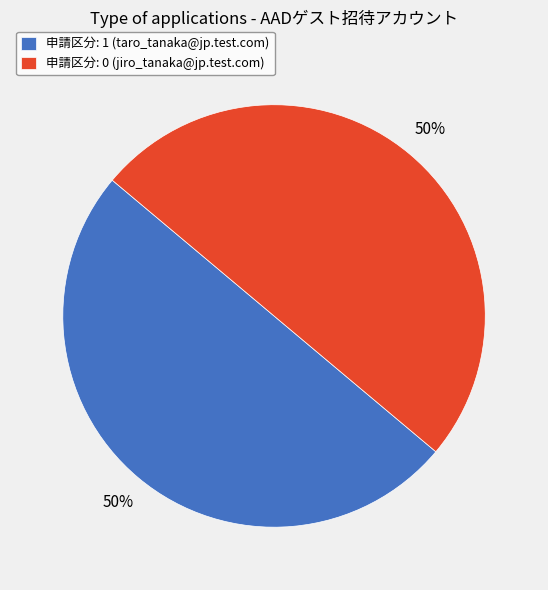

To the nearest percent, what is the combined percentage of 申請区分: 1 (taro_tanaka@jp.test.com) and 申請区分: 0 (jiro_tanaka@jp.test.com)?

100%